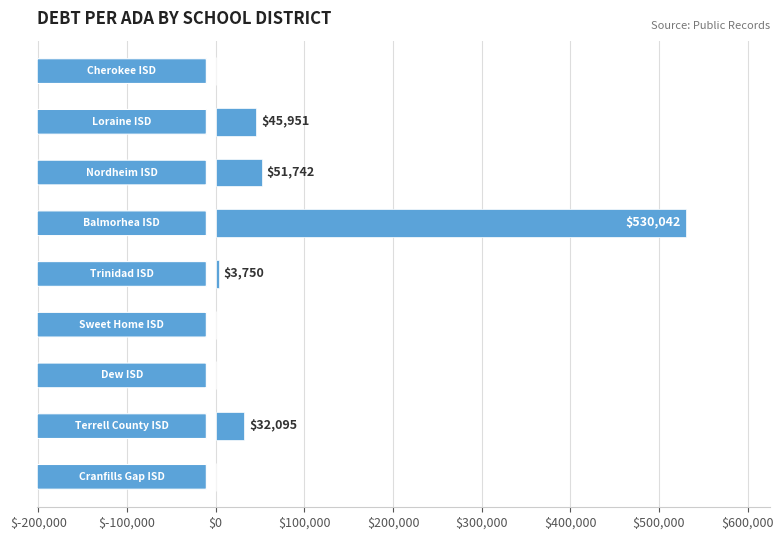

Are the bars horizontal?

Yes